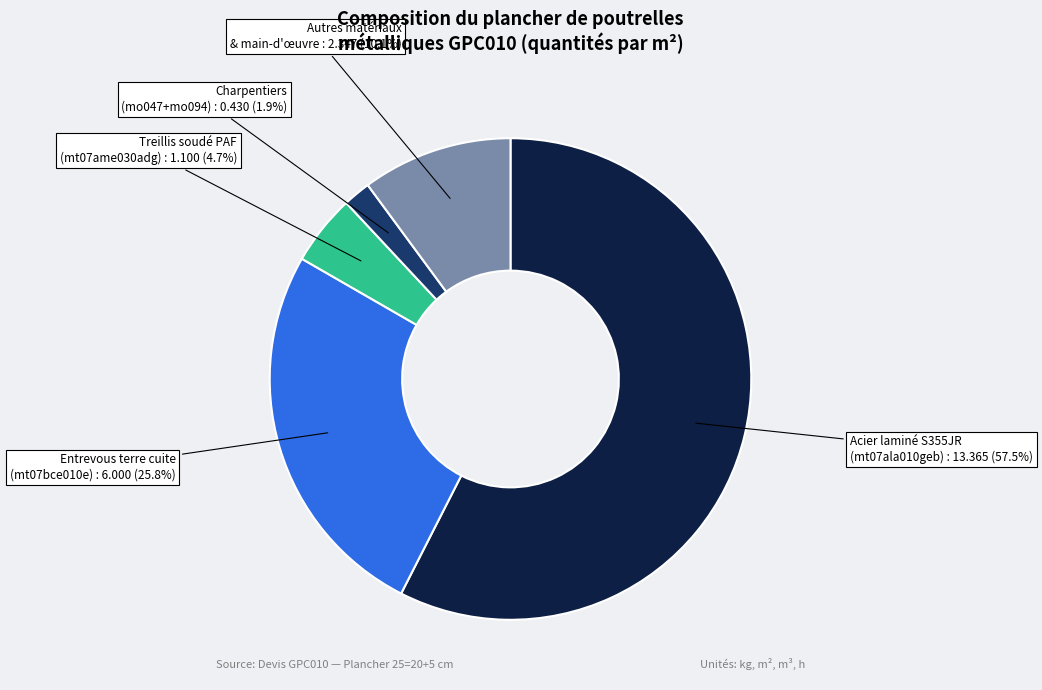

Count the number of slices in the pie.

5